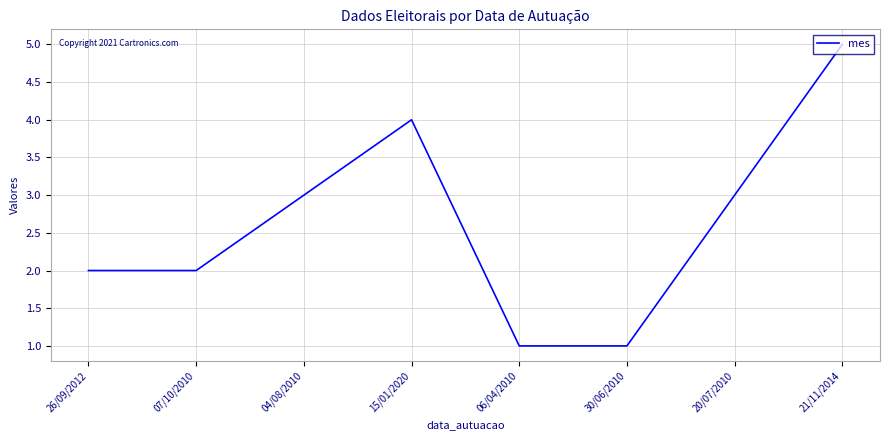

What position from the left is 07/10/2010?

2